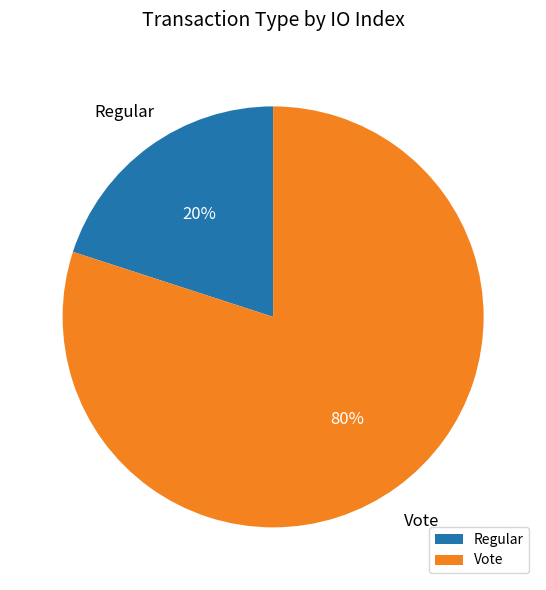

Rank the categories by value from highest to lowest.

Vote, Regular